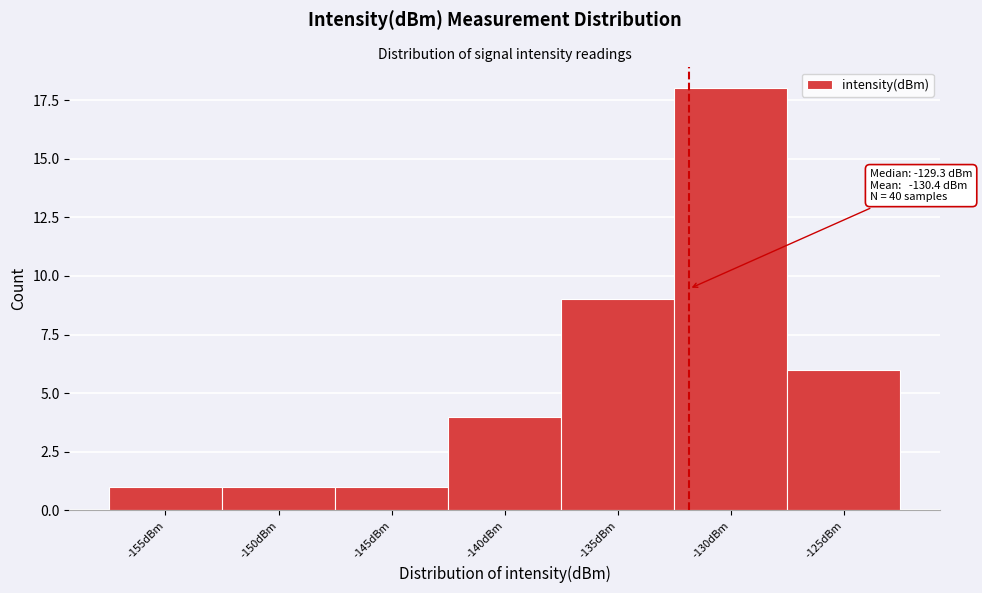

Reading right to left, list all the values displayed in this chart.

-125dBm=6	-130dBm=18	-135dBm=9	-140dBm=4	-145dBm=1	-150dBm=1	-155dBm=1